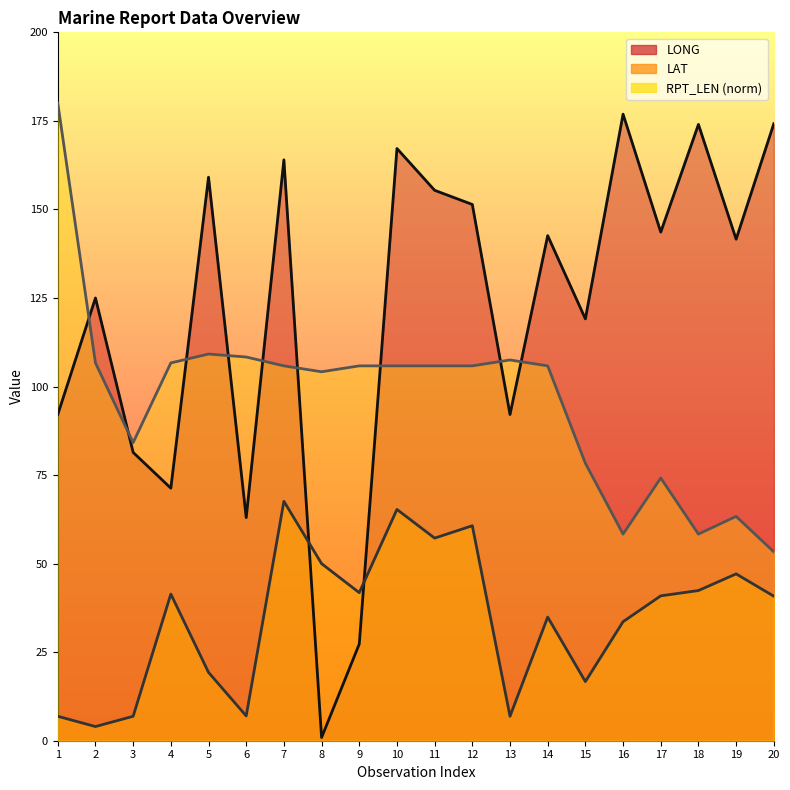

Reading left to right, what are all the values shown in this chart?

LONG: 92.1	125.0	81.4	71.3	159.1	63.0	164.0	0.9	27.3	167.2	155.4	151.4	92.1	142.6	119.1	176.9	143.6	174.0	141.6	174.2
LAT: 6.9	4.0	6.9	41.4	19.3	7.0	67.6	50.0	41.8	65.3	57.2	60.7	6.9	34.9	16.7	33.6	40.9	42.4	47.1	40.8
RPT_LEN: 180.0	106.7	84.2	106.7	109.2	108.3	105.8	104.2	105.8	105.8	105.8	105.8	107.5	105.8	78.3	58.3	74.2	58.3	63.3	53.3